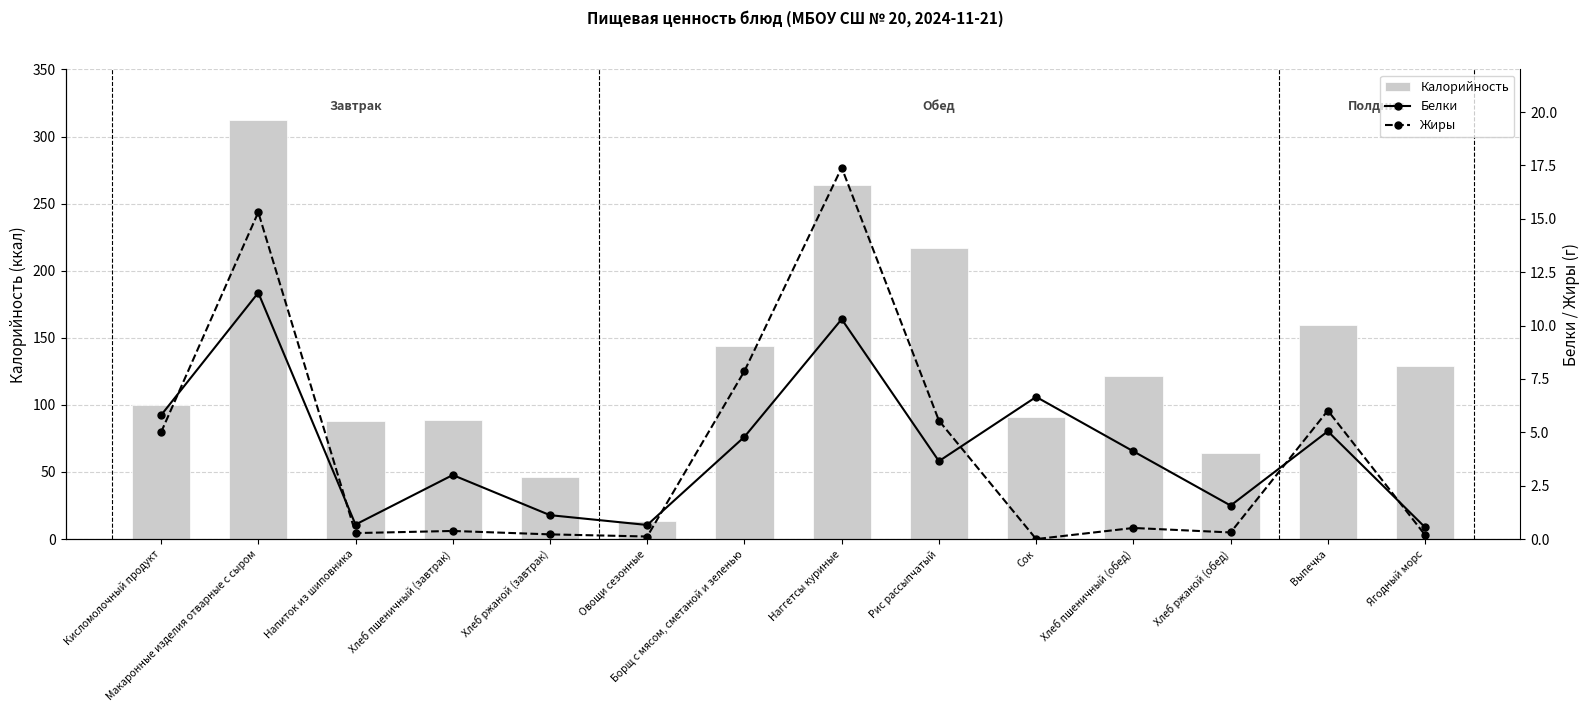

At which category is the sum across all series the highest?

Макаронные изделия отварные с сыром